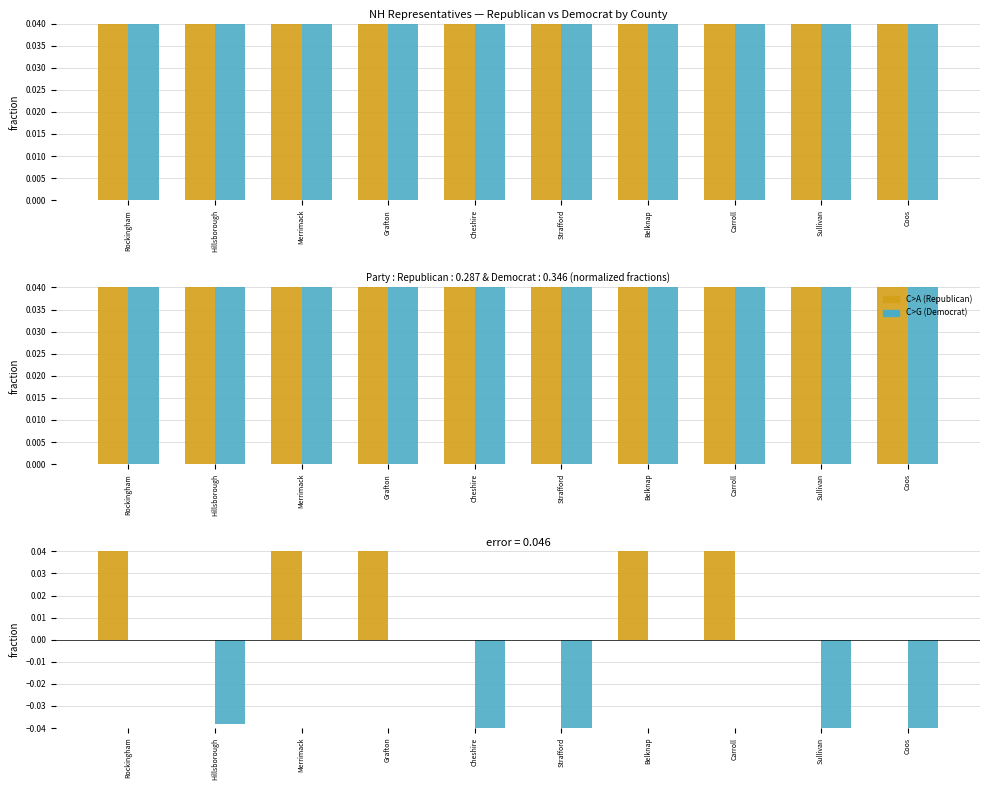

Count the Republican values in the range 0 to 1.

10